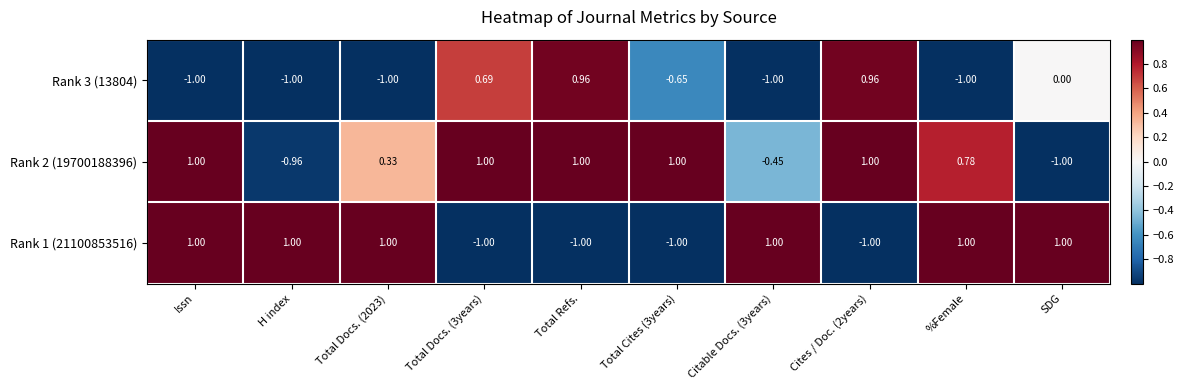

At which category is the sum across all series the highest?

Issn